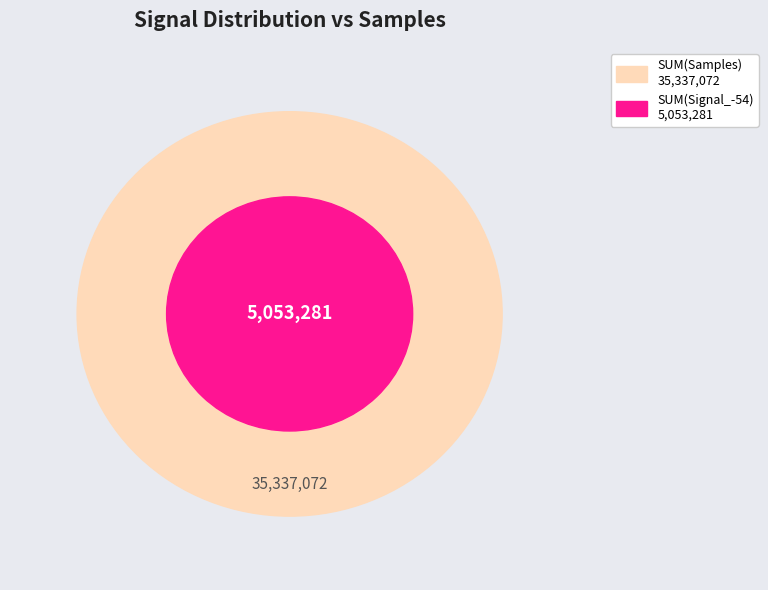

What percentage is NOT represented by Signal_-57?

85.7%